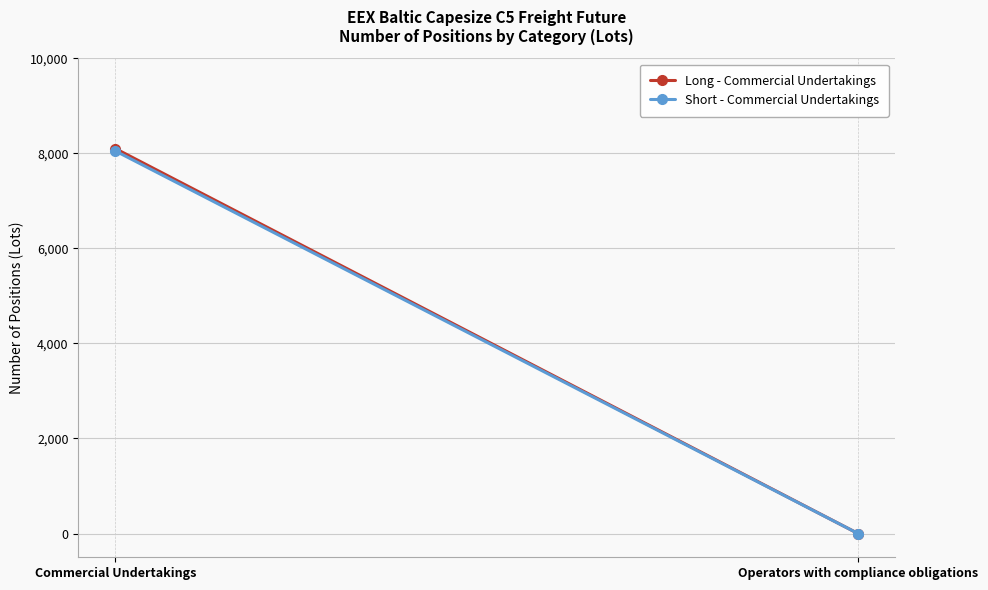

Reading left to right, extract all data points from this chart.

Long - Commercial Undertakings: Commercial Undertakings=8100	Operators with compliance obligations=0
Short - Commercial Undertakings: Commercial Undertakings=8050	Operators with compliance obligations=0